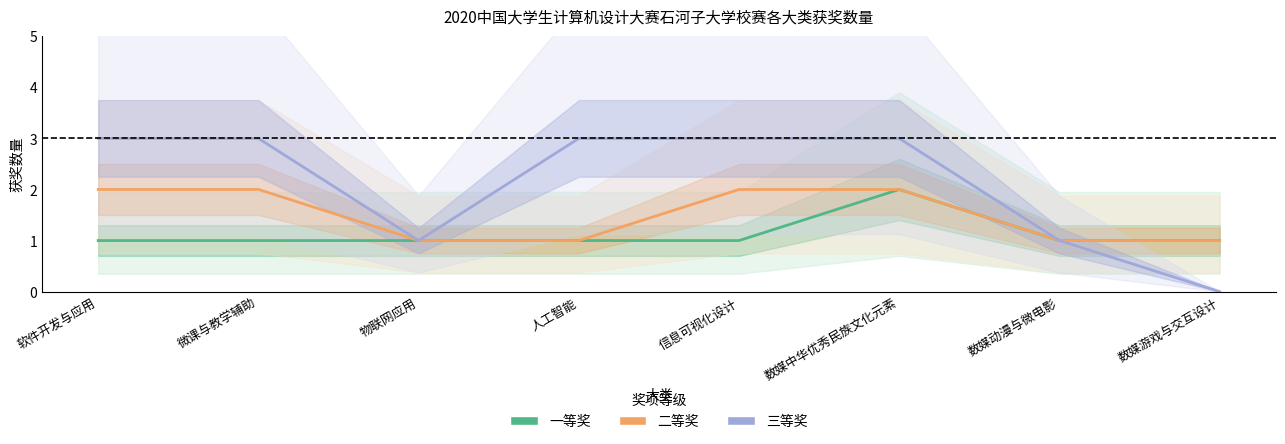

How many lines are shown in the chart?

3